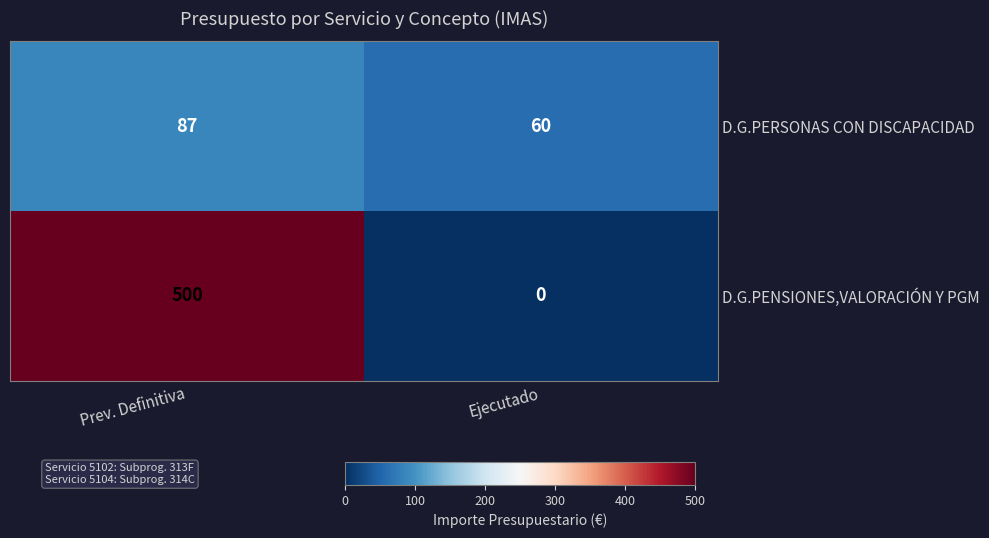

Which series has the largest total across all categories?

D.G.PENSIONES,VALORACIÓN Y PGM